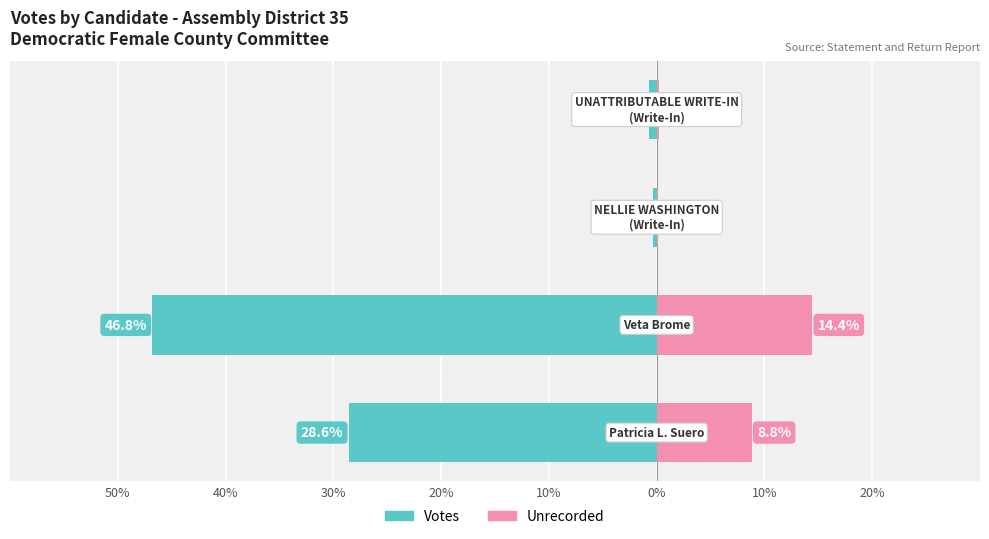

Are the bars grouped side by side (vs. stacked)?

Yes